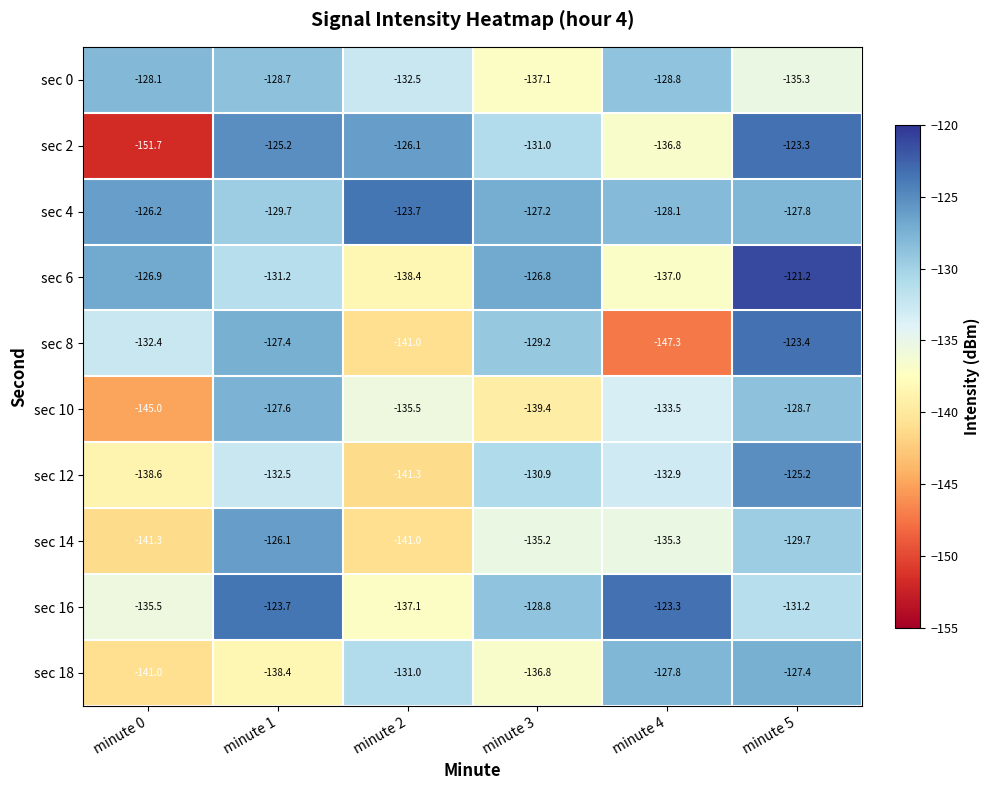

Is it true that sec 6 equals -121.2 at minute 5?

True